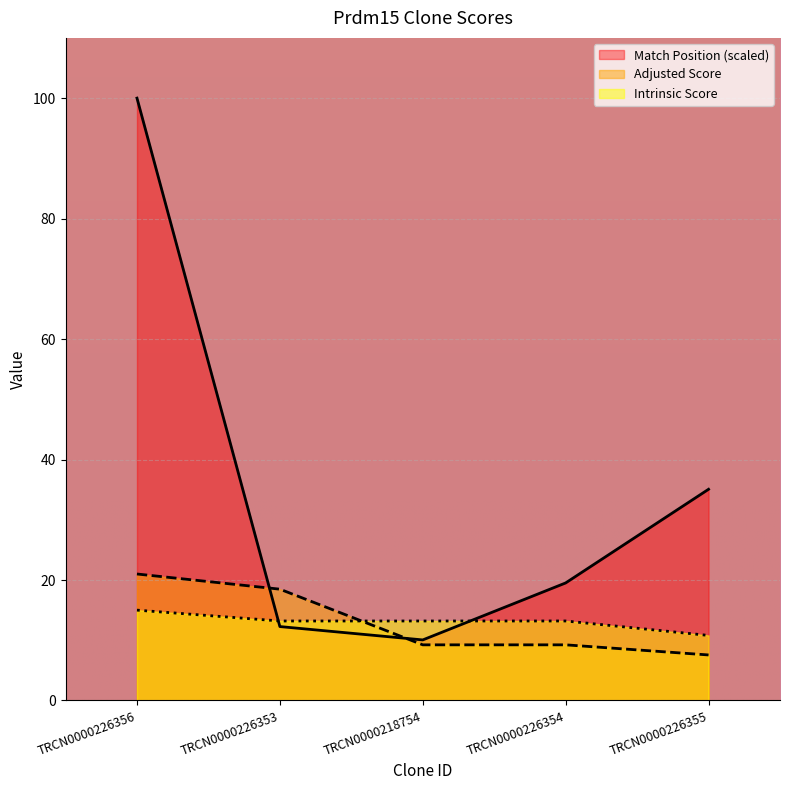

Which has a higher value, TRCN0000226354 or TRCN0000226353?

TRCN0000226354